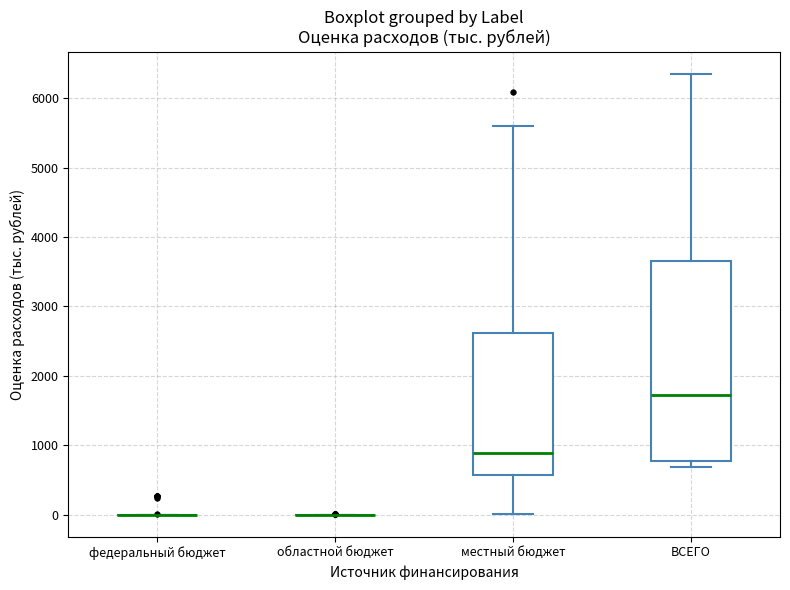

Where is the upper edge of the box for ВСЕГО on the y-axis? The values are not printed on the chart, so give them approximately, as read against the axis.

3700